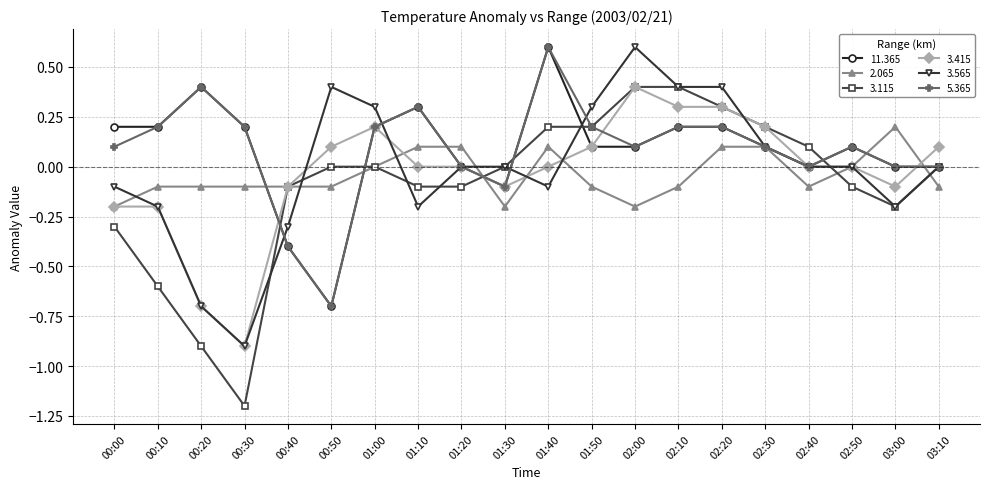

True or false: 2.065 has more than 1 points higher than both neighbors.

True